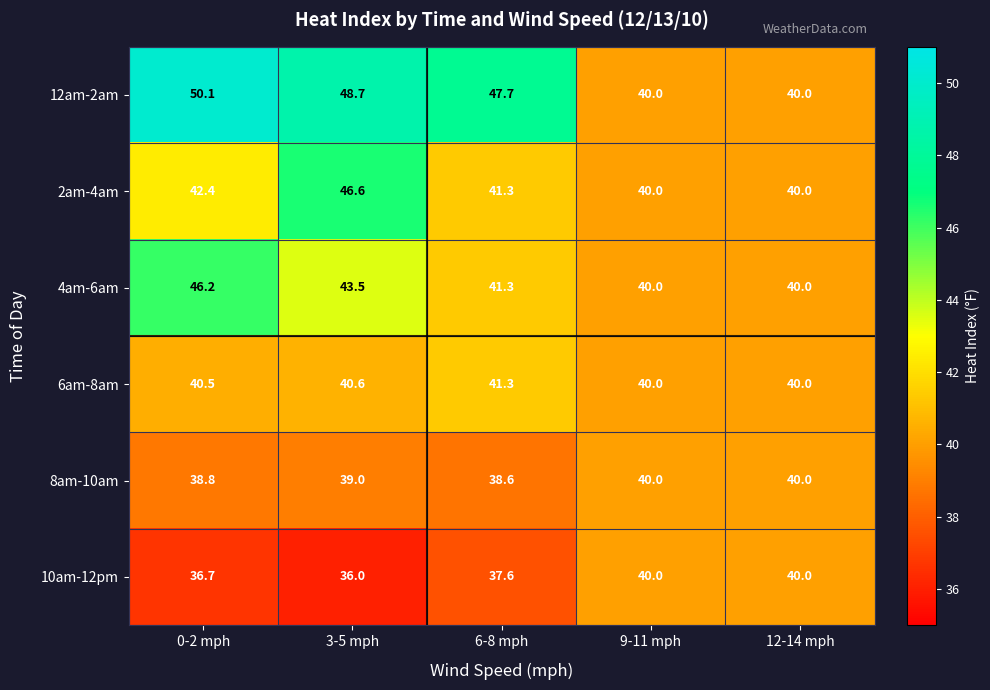

What is the difference between the maximum and minimum values in the 12am-2am series?

10.1